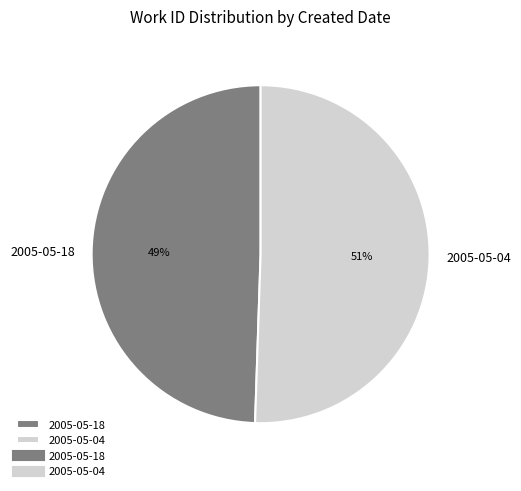

Rank the categories by value from lowest to highest.

2005-05-18, 2005-05-04